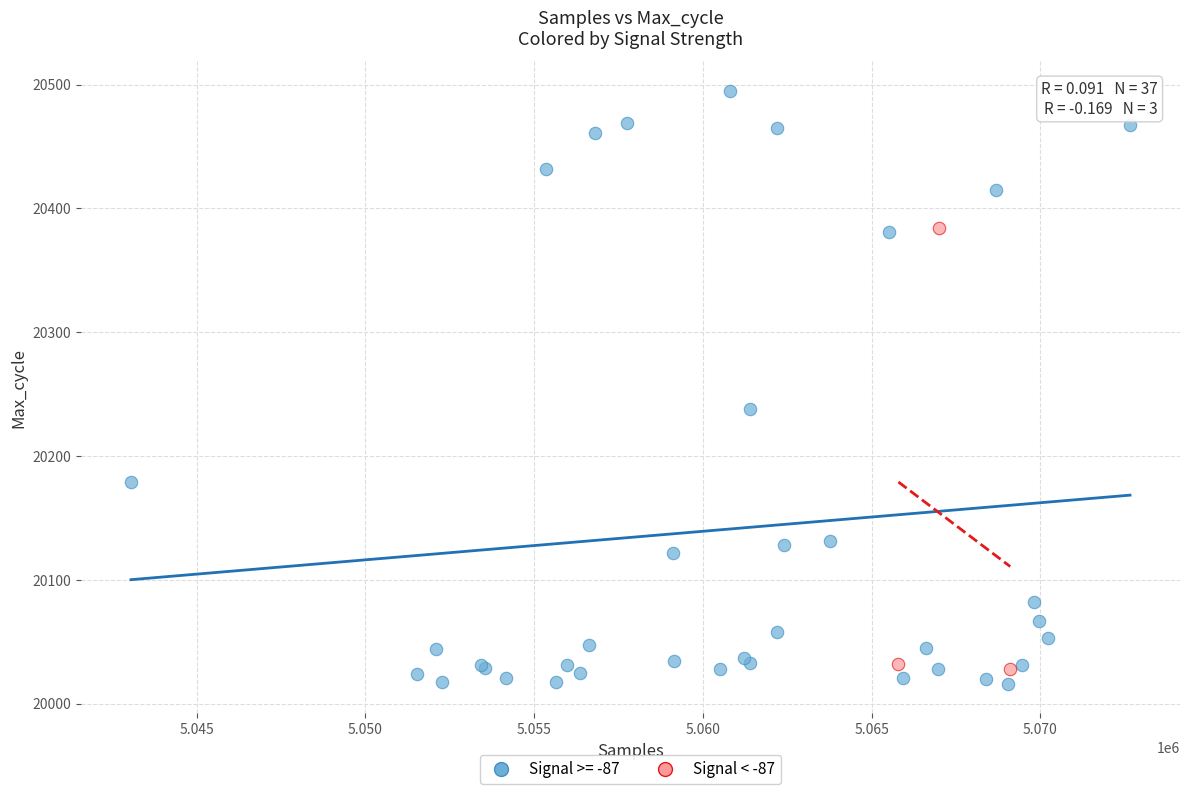

Which series reaches the maximum Y coordinate?

Signal >= -87